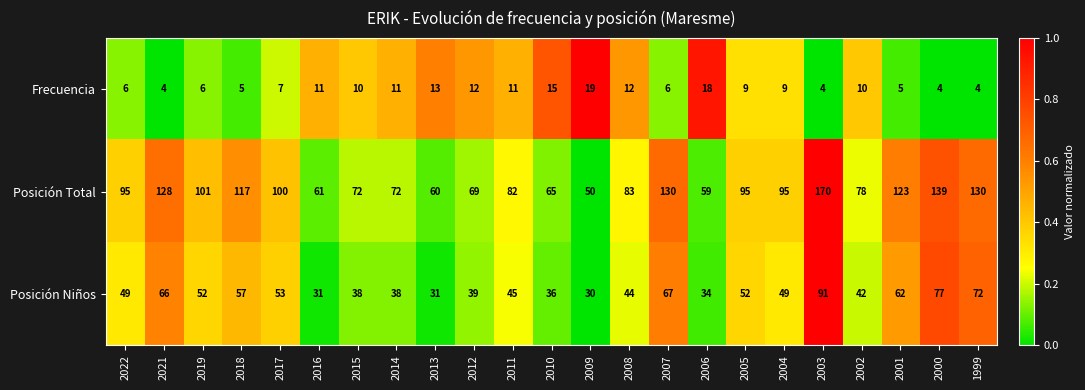

Rank the series at 2000 from lowest to highest value.

Frecuencia, Posición Niños, Posición Total